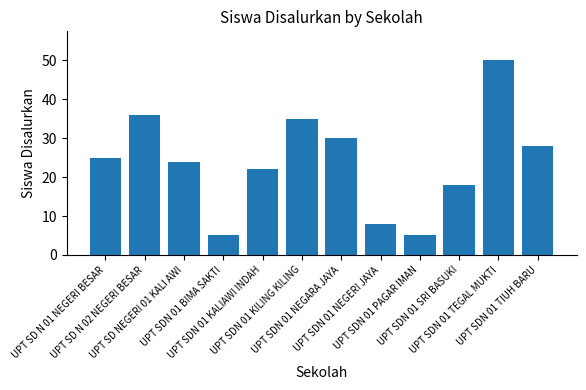

Reading left to right, transcribe all the data shown in this chart.

25	36	24	5	22	35	30	8	5	18	50	28